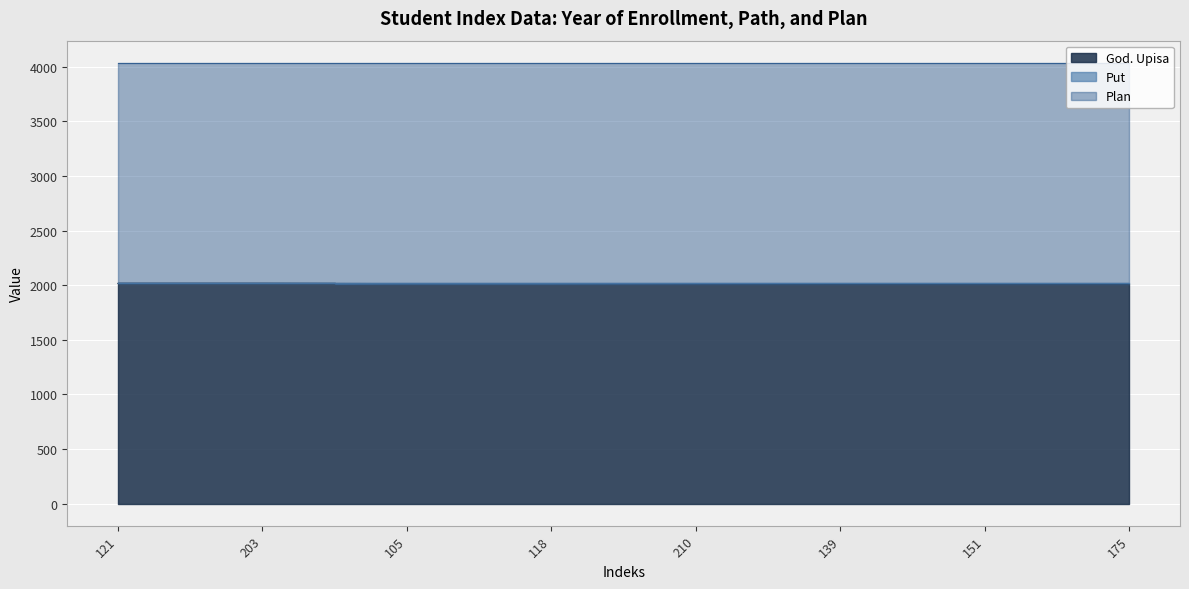

Reading left to right, list all the values displayed in this chart.

God. Upisa: 2016	2016	2014	2014	2012	2011	2011	2011
Put: 6	6	8	8	10	11	11	11
Plan: 2014	2014	2014	2014	2014	2014	2014	2014